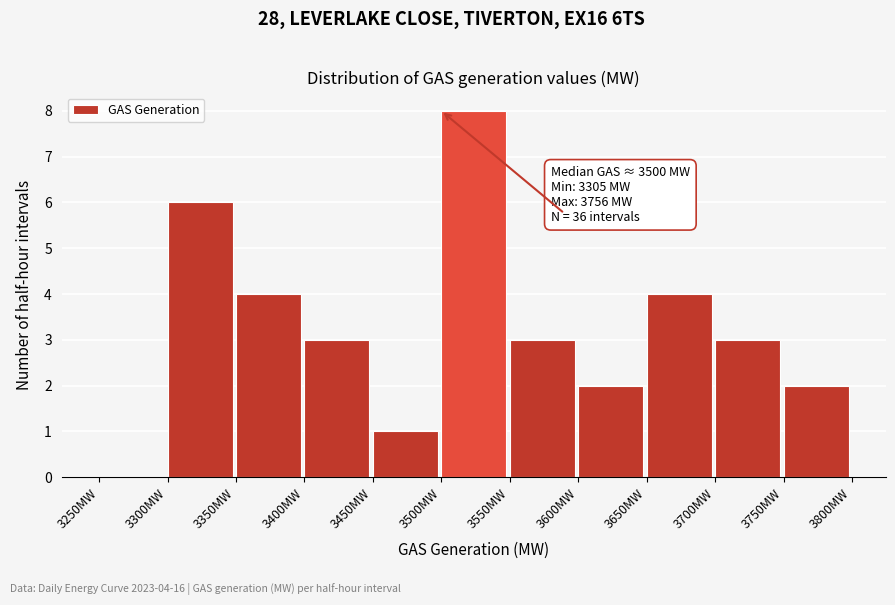

Over which range of the x-axis is the bar tallest?

3500 to 3550